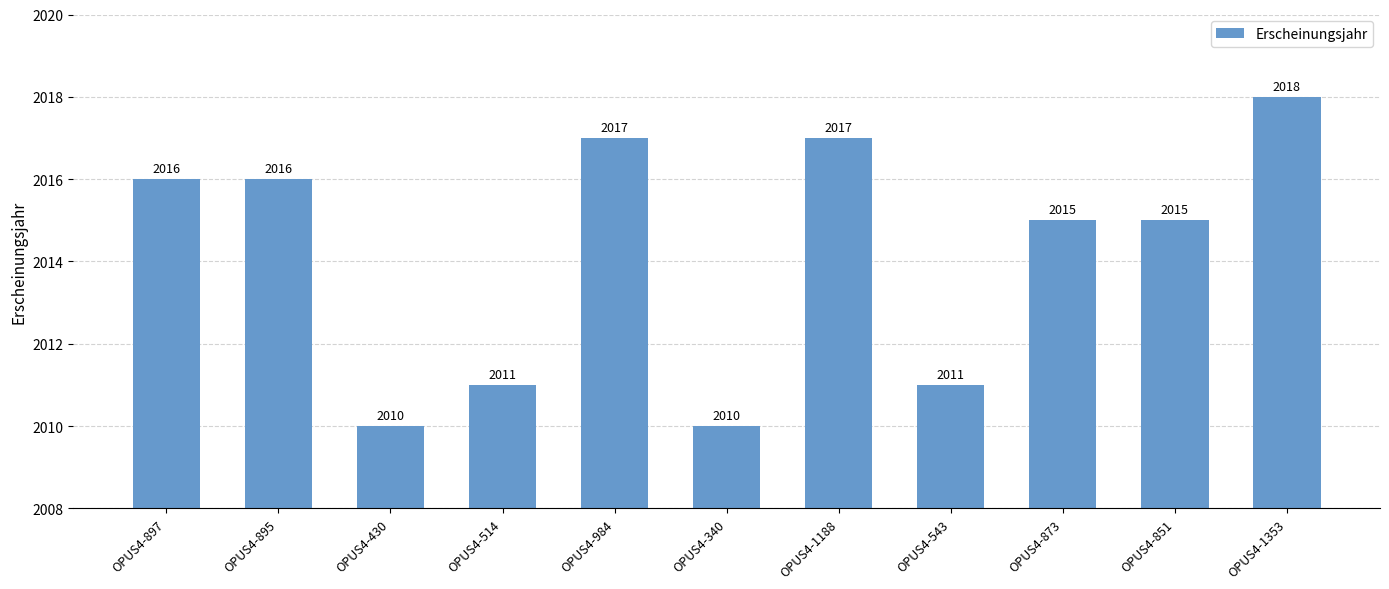

True or false: the data shows 2017 at OPUS4-984.

True